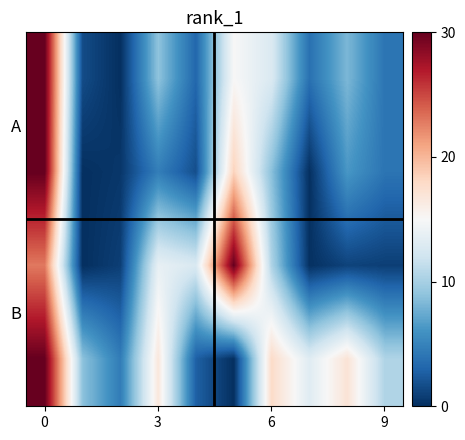

What is the maximum value shown in the chart?

30.0